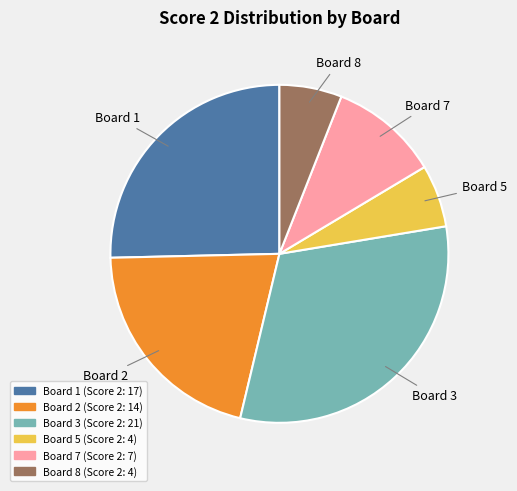

Is there a majority slice in this chart?

No